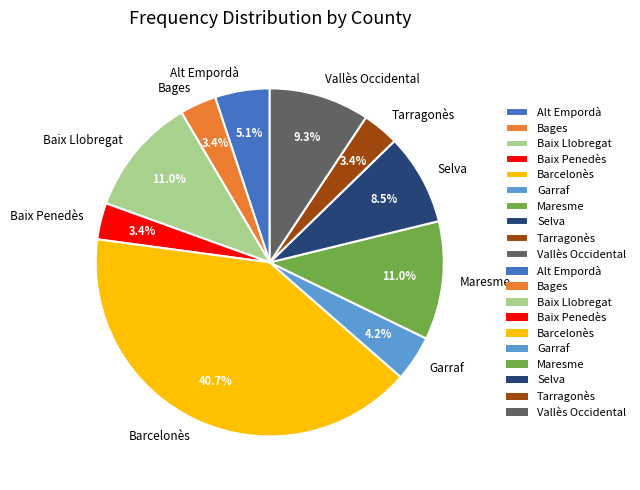

To the nearest percent, what portion does Baix Llobregat represent?

11%